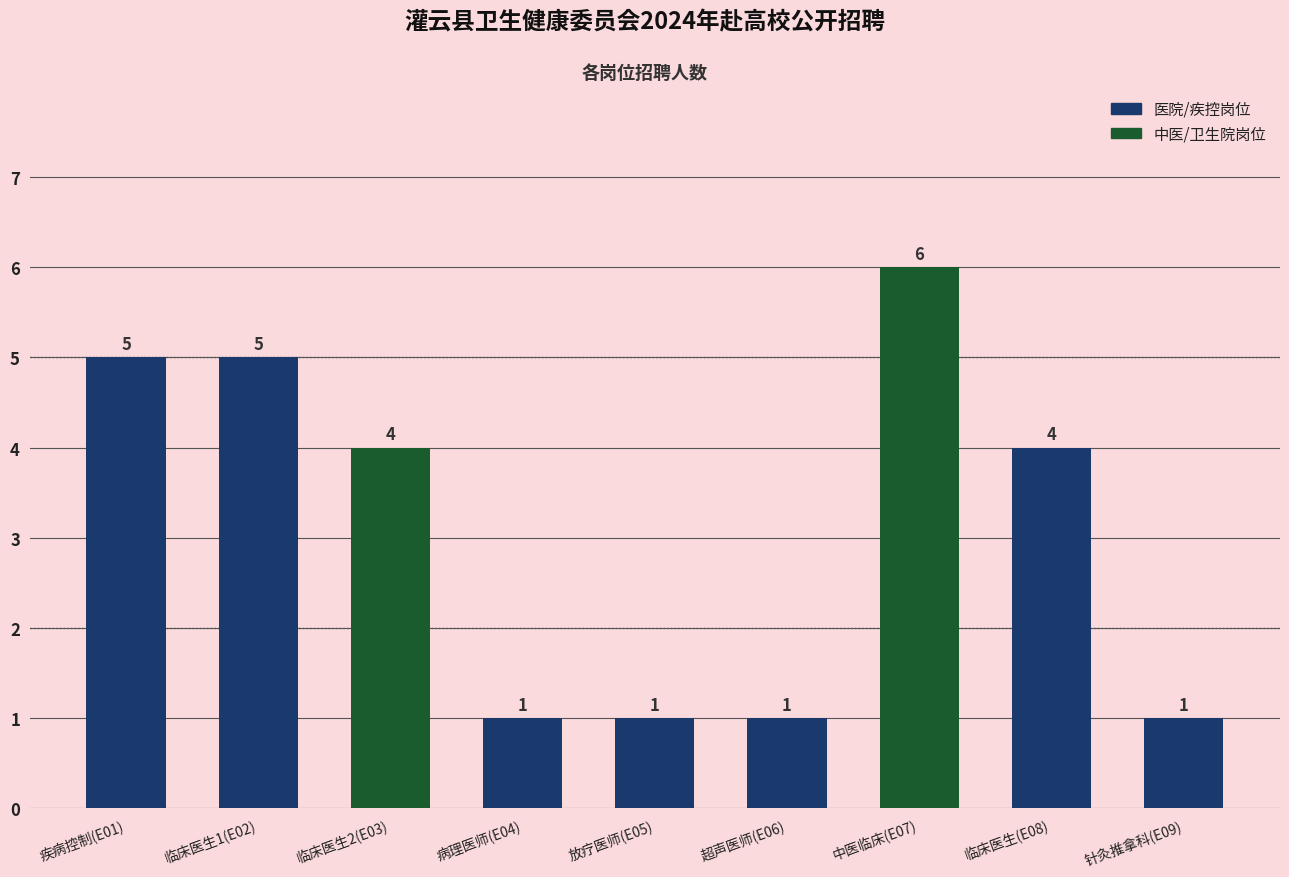

The value at 临床医生1(E02) is 5. True or false?

True